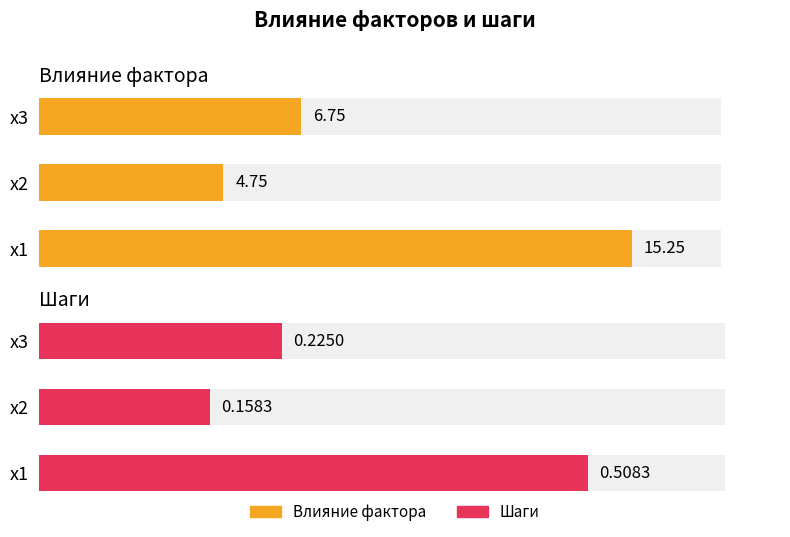

Does the chart contain any negative values?

No